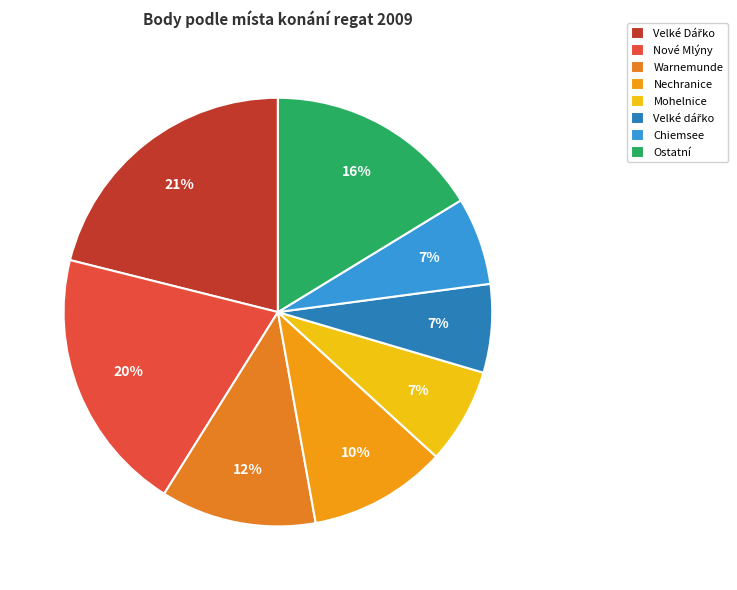

To the nearest percent, what is the difference between the largest and smallest slice percentages?

14%